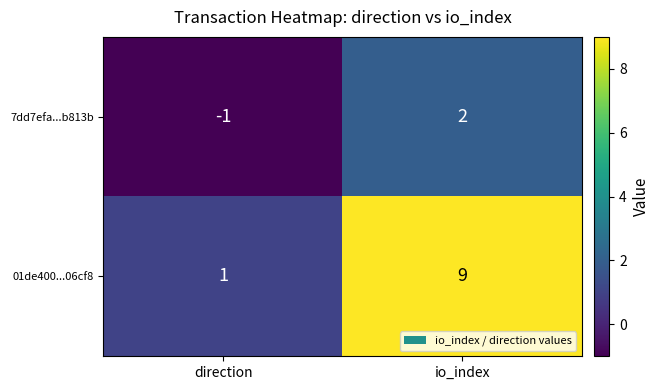

The value of 01de400...06cf8 at direction is 0. True or false?

False